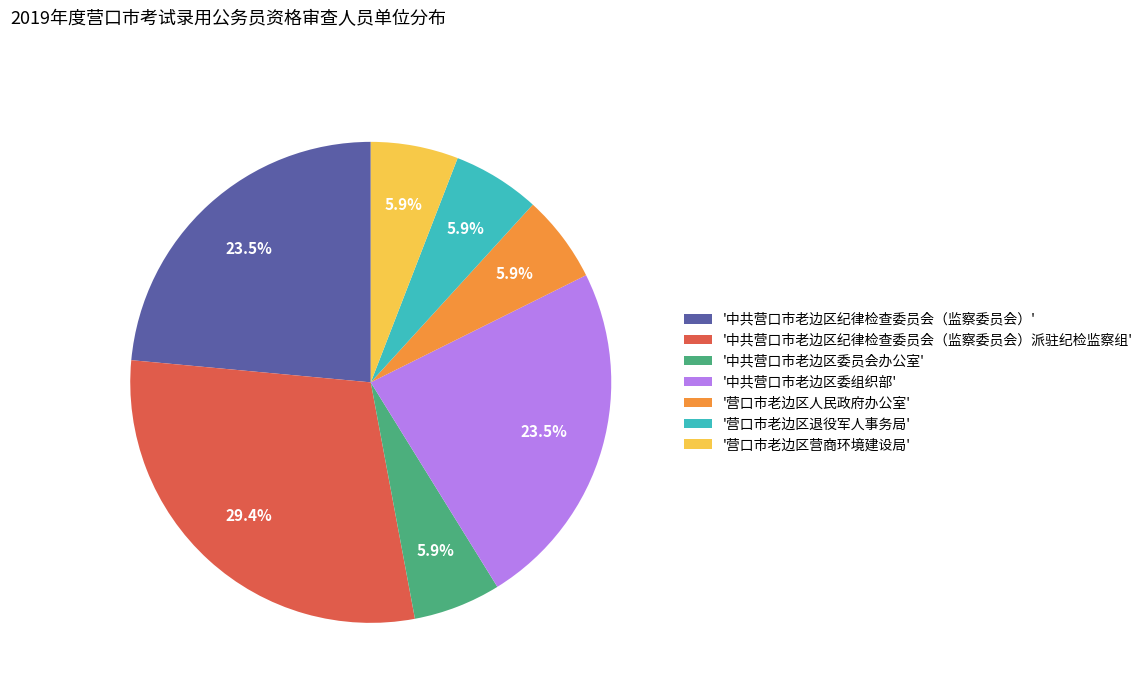

How many slices are in this pie chart?

7